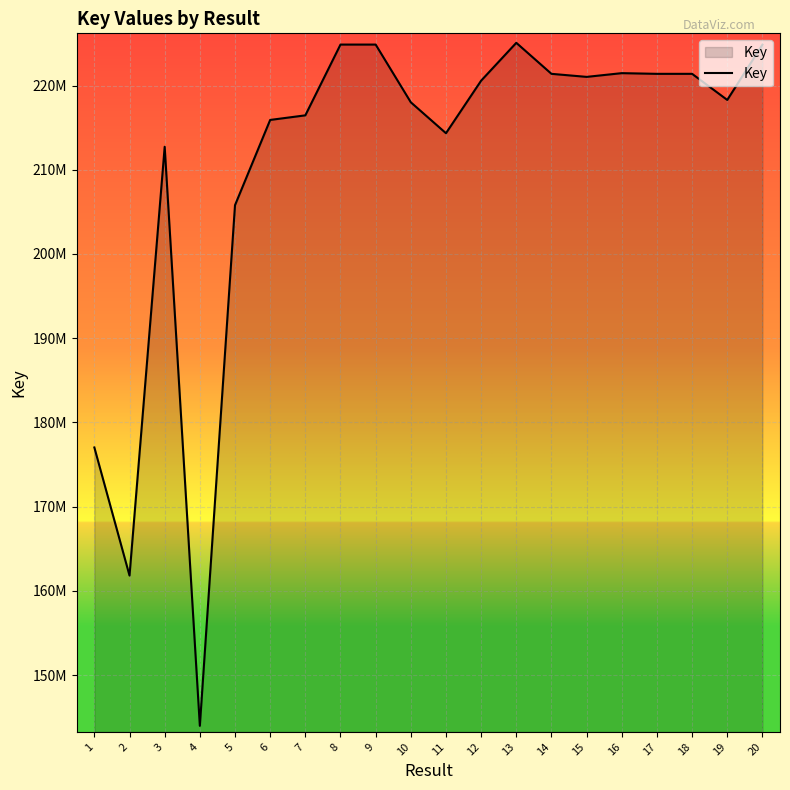

The value at 3 is 212727643. True or false?

True